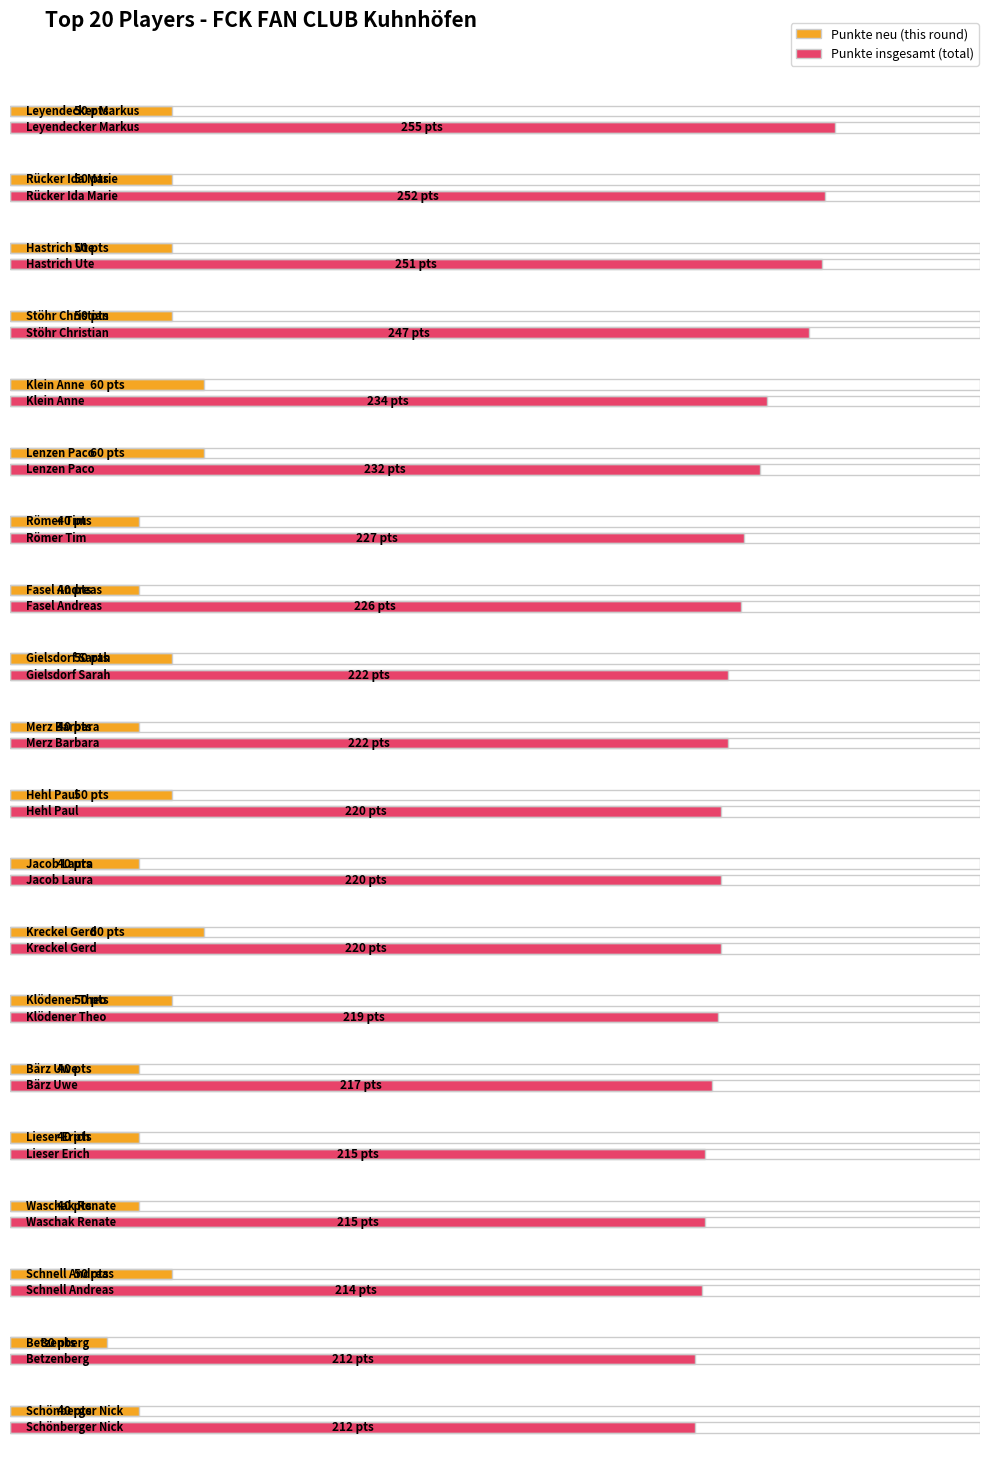

Reading left to right, transcribe all the data shown in this chart.

Punkte neu: Leyendecker Markus=50	Rücker Ida Marie=50	Hastrich Ute=50	Stöhr Christian=50	Klein Anne=60	Lenzen Paco=60	Römer Tim=40	Fasel Andreas=40	Gielsdorf Sarah=50	Merz Barbara=40	Hehl Paul=50	Jacob Laura=40	Kreckel Gerd=60	Klödener Theo=50	Bärz Uwe=40	Lieser Erich=40	Waschak Renate=40	Schnell Andreas=50	Betzenberg=30	Schönberger Nick=40
Punkte insgesamt: Leyendecker Markus=255	Rücker Ida Marie=252	Hastrich Ute=251	Stöhr Christian=247	Klein Anne=234	Lenzen Paco=232	Römer Tim=227	Fasel Andreas=226	Gielsdorf Sarah=222	Merz Barbara=222	Hehl Paul=220	Jacob Laura=220	Kreckel Gerd=220	Klödener Theo=219	Bärz Uwe=217	Lieser Erich=215	Waschak Renate=215	Schnell Andreas=214	Betzenberg=212	Schönberger Nick=212